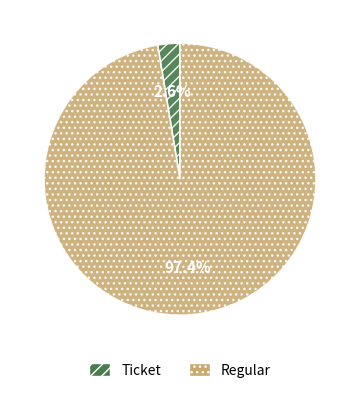

Rank the categories by value from lowest to highest.

Ticket, Regular